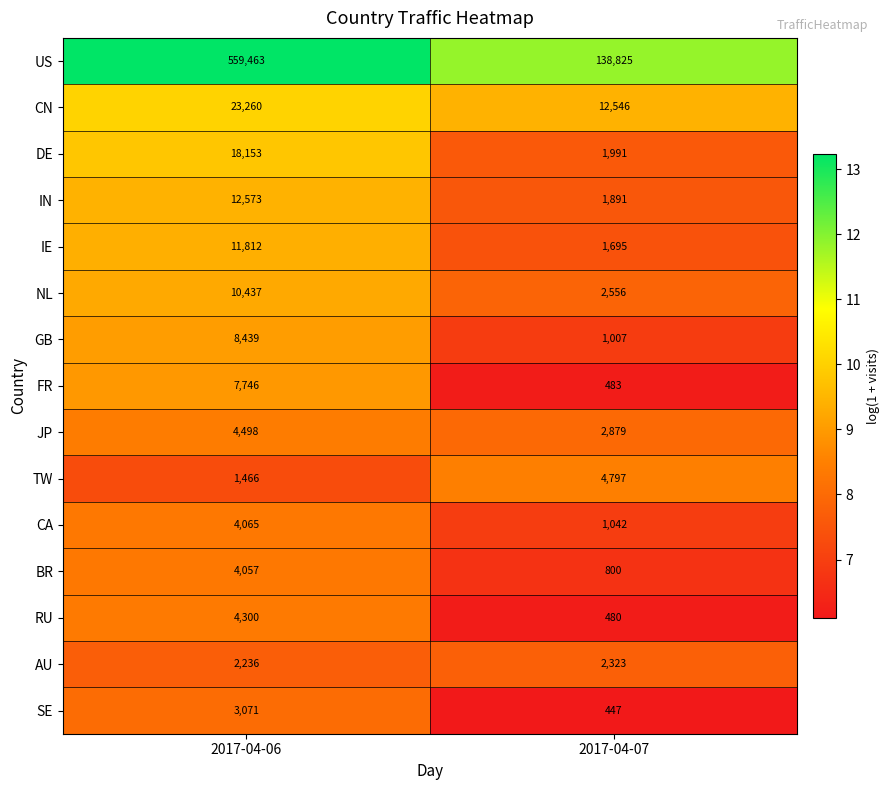

What is the difference between the IN values at 2017-04-06 and 2017-04-07?

10682